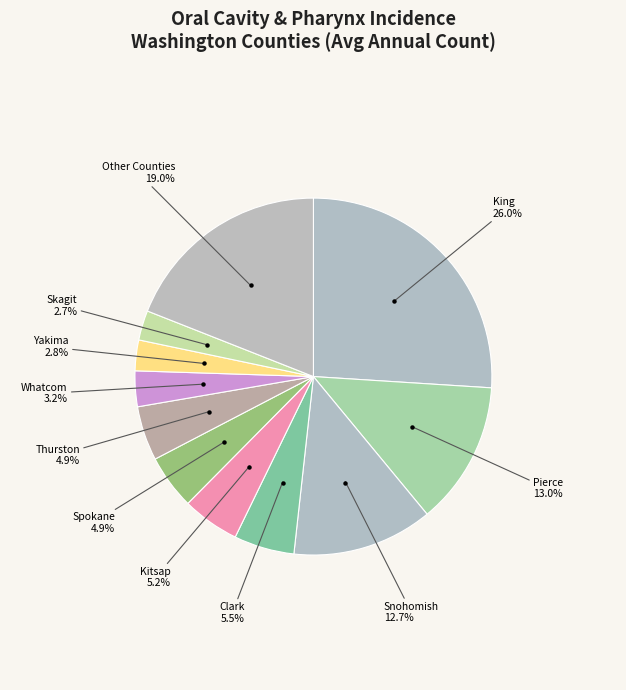

Count the number of slices in the pie.

11